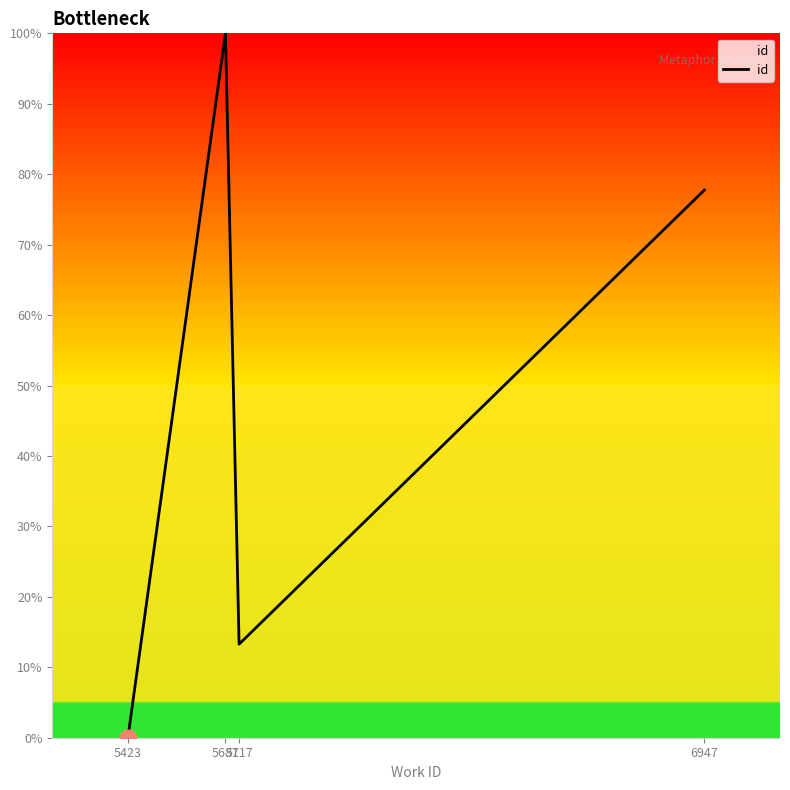

Reading left to right, list all the values displayed in this chart.

5423=0.0	5681=100.0	5717=13.3	6947=77.7